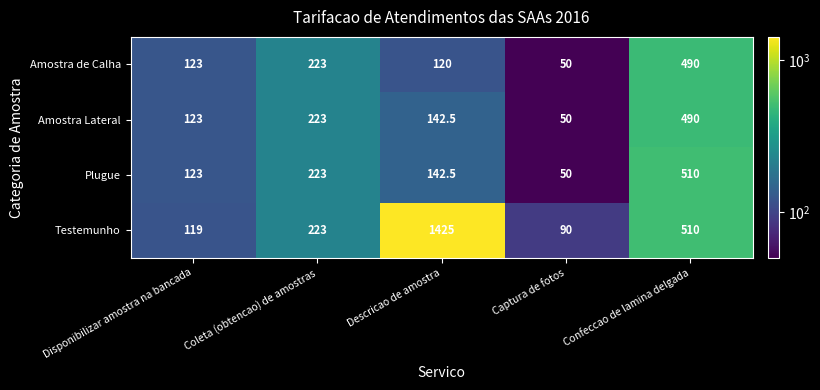

What is the difference between the maximum and second lowest values in the Amostra de Calha series?

370.0